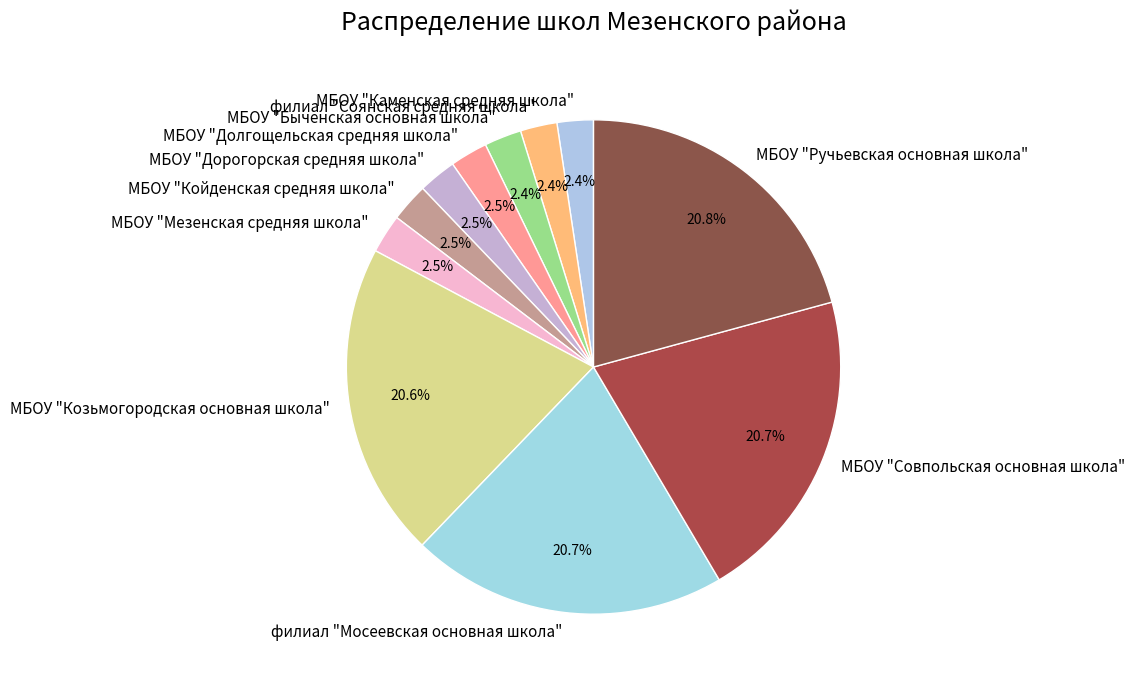

Is there a majority slice in this chart?

No